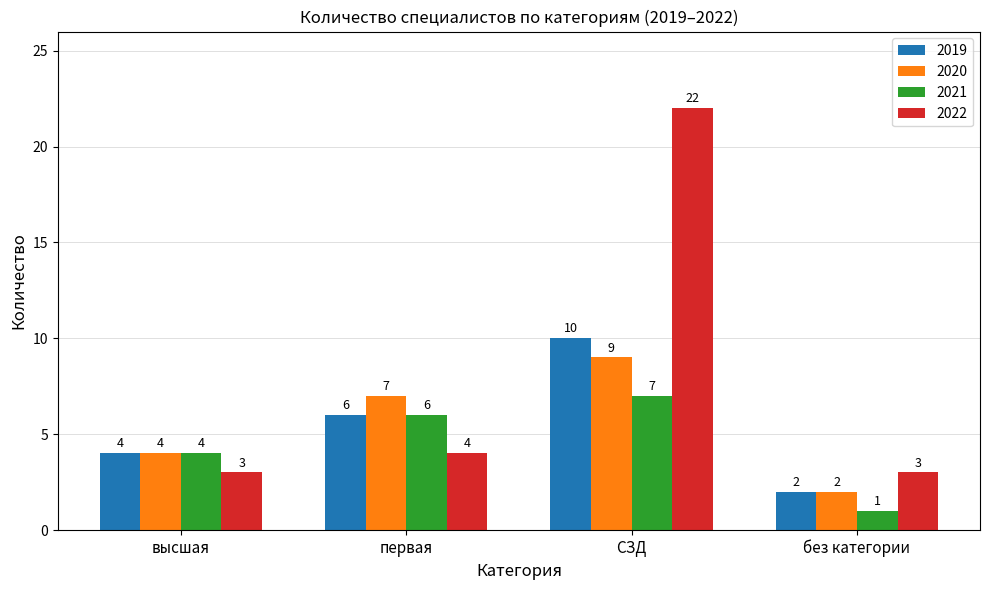

Which series has the largest total across all categories?

2022